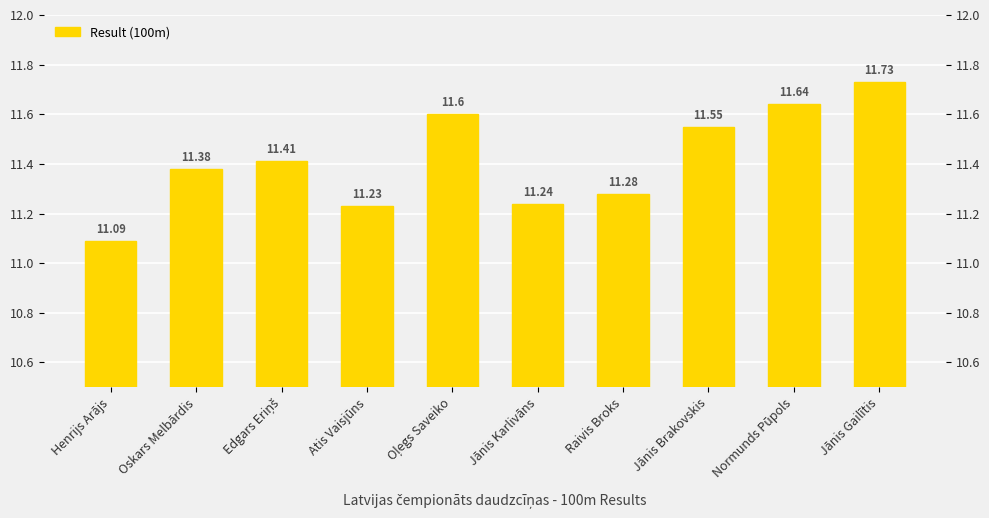

Are the bars horizontal?

No